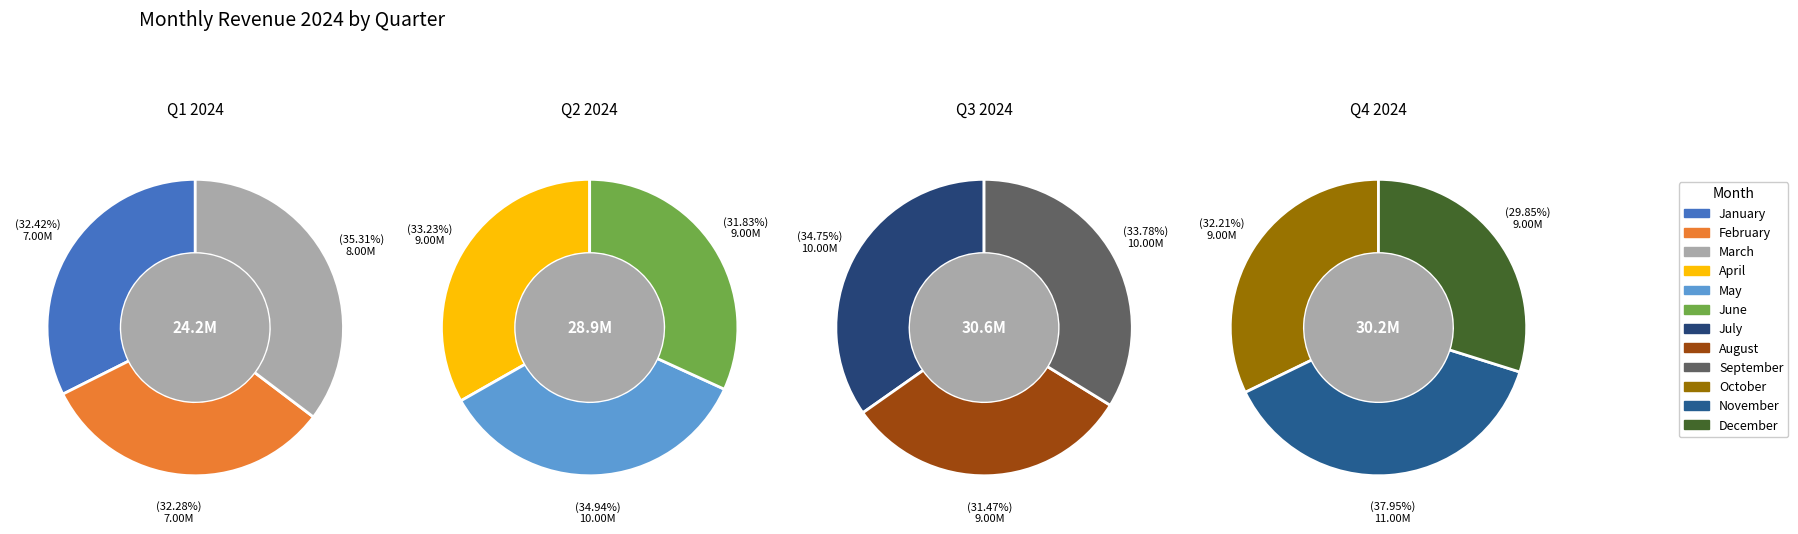

Count the number of slices in the pie.

12